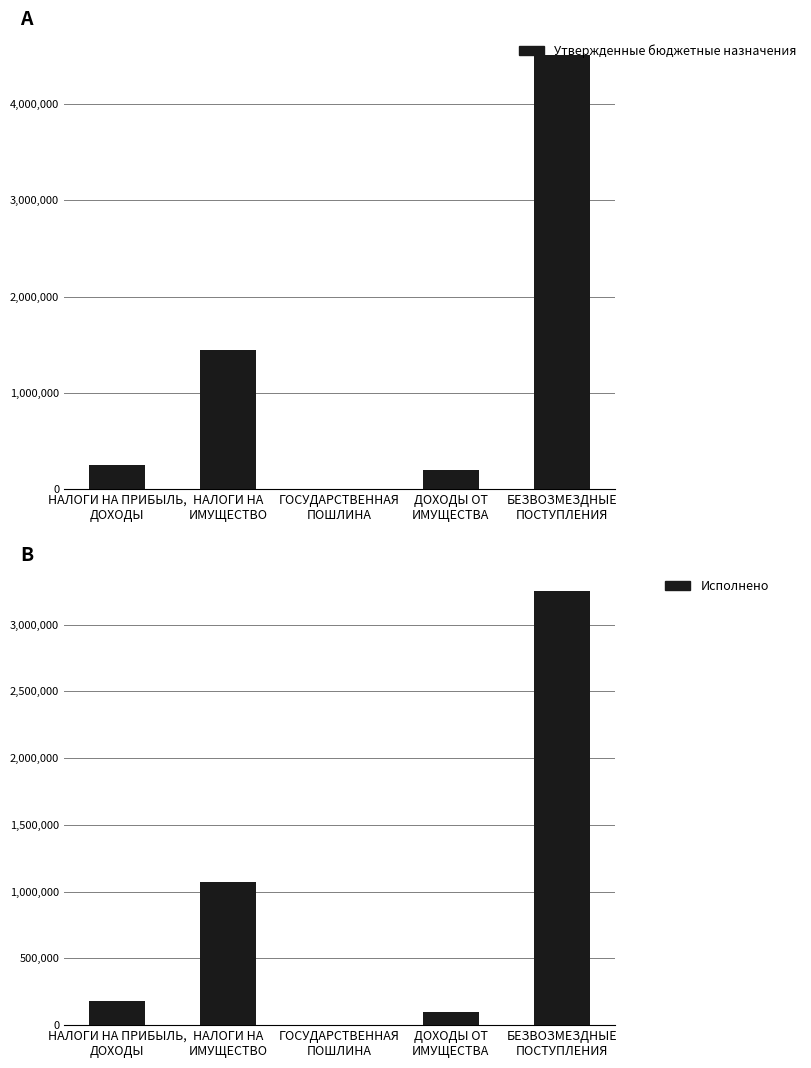

What value does the Утвержденные бюджетные назначения series have at НАЛОГИ НА ПРИБЫЛЬ,
ДОХОДЫ?

253900.0